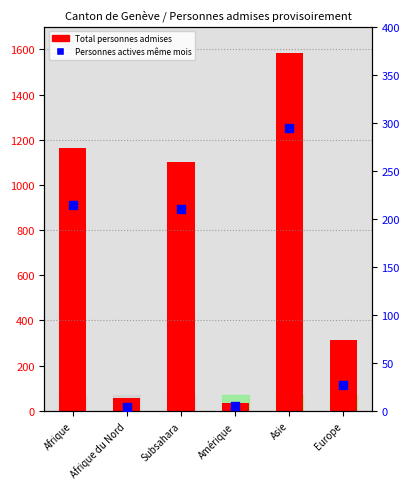

What are all the series names shown in the legend?

Total personnes admises, Personnes actives même mois